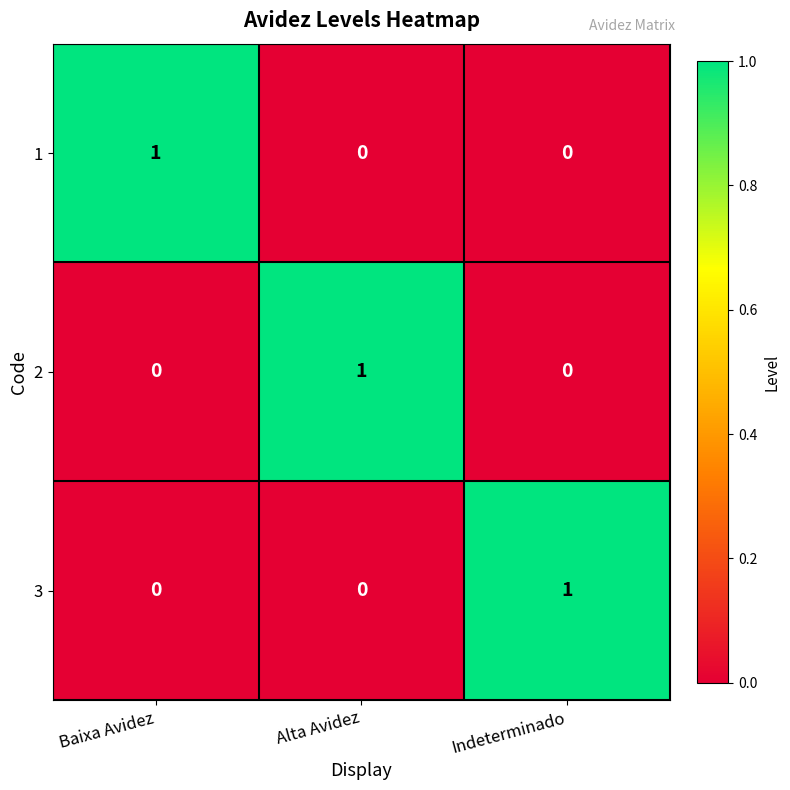

How many data points does each series have?

3